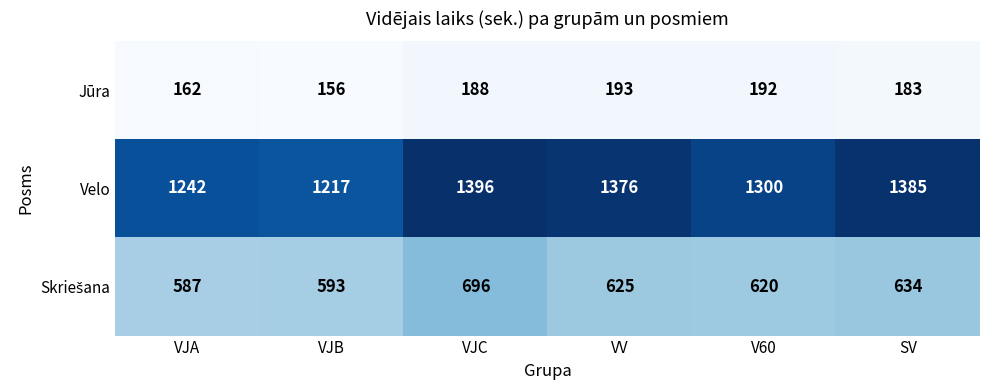

Which label corresponds to the smallest value in the chart?

VJB